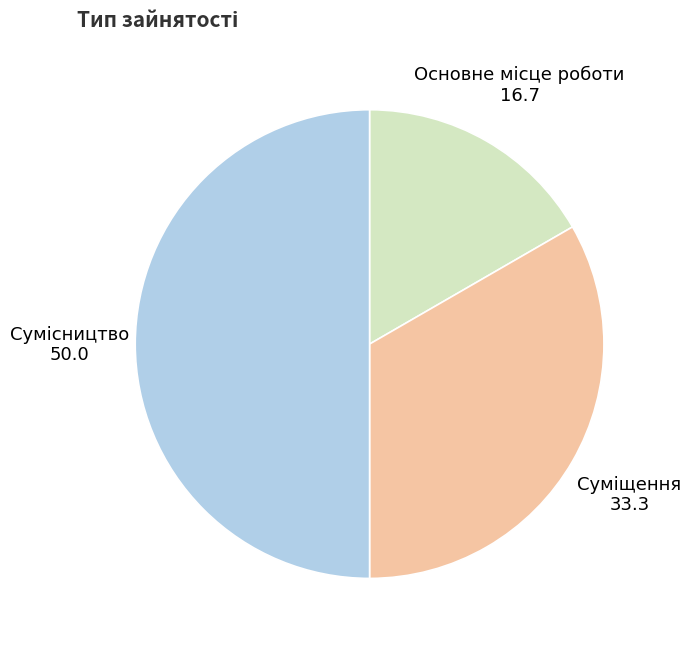

Count the number of slices in the pie.

3